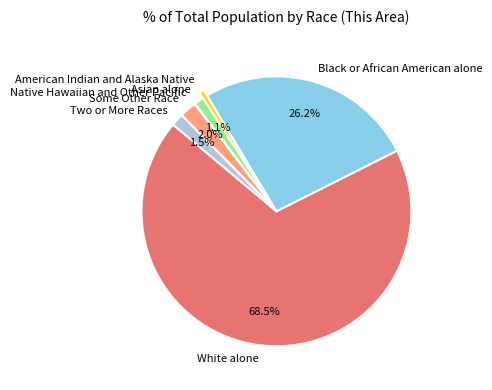

Which slice represents more than half of the pie?

White alone